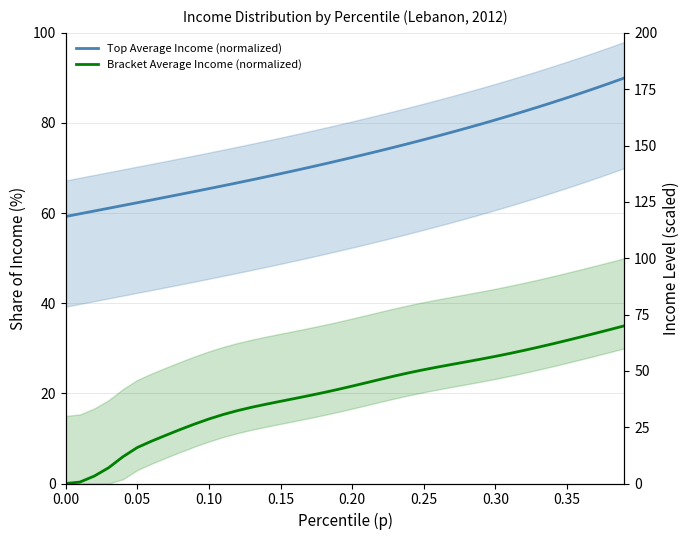

The value of Bracket Average Income (normalized) at 0.30 is 5.3. True or false?

False